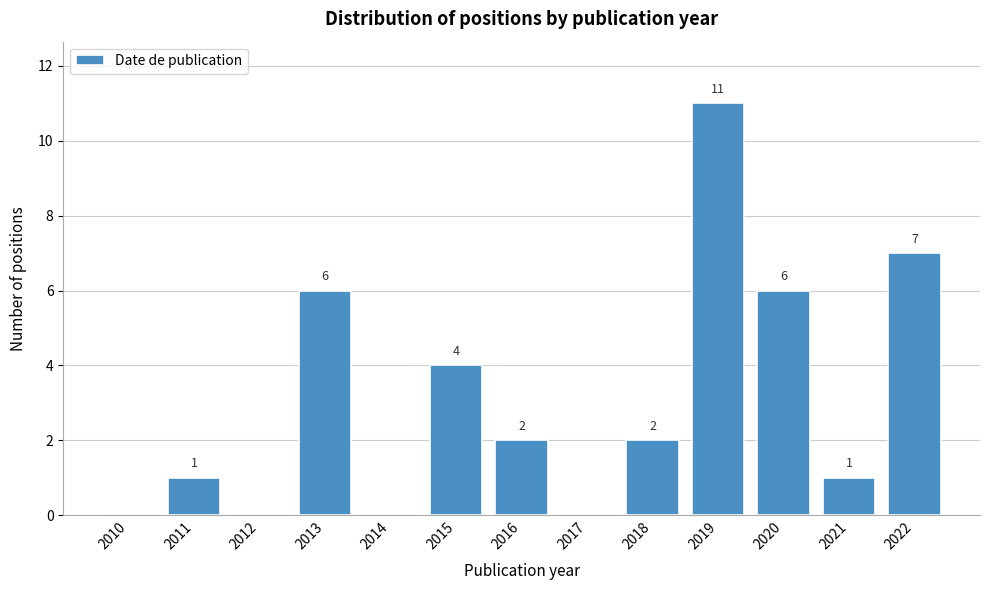

Reading left to right, what are all the values shown in this chart?

2010=0	2011=1	2012=0	2013=6	2014=0	2015=4	2016=2	2017=0	2018=2	2019=11	2020=6	2021=1	2022=7